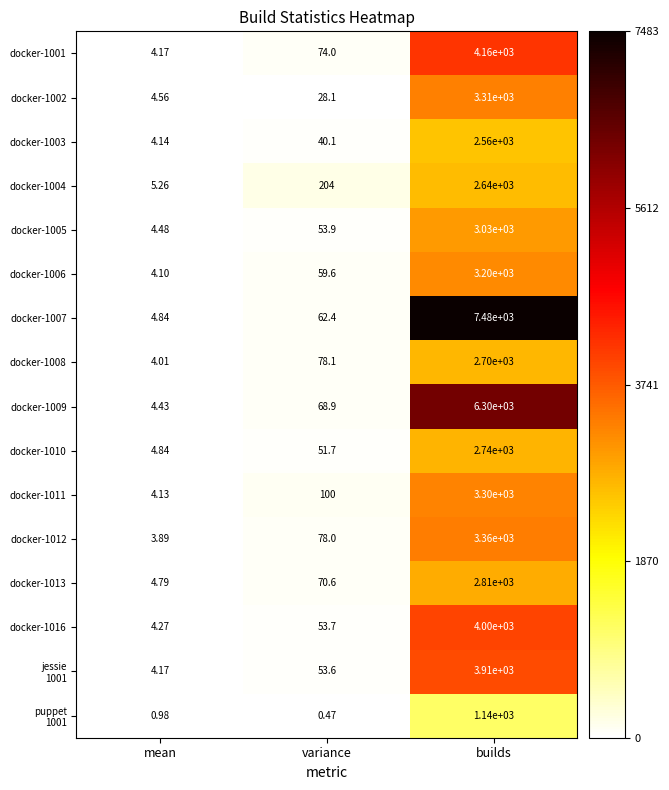

Where is docker-1009 nearest to the value 3152?

variance